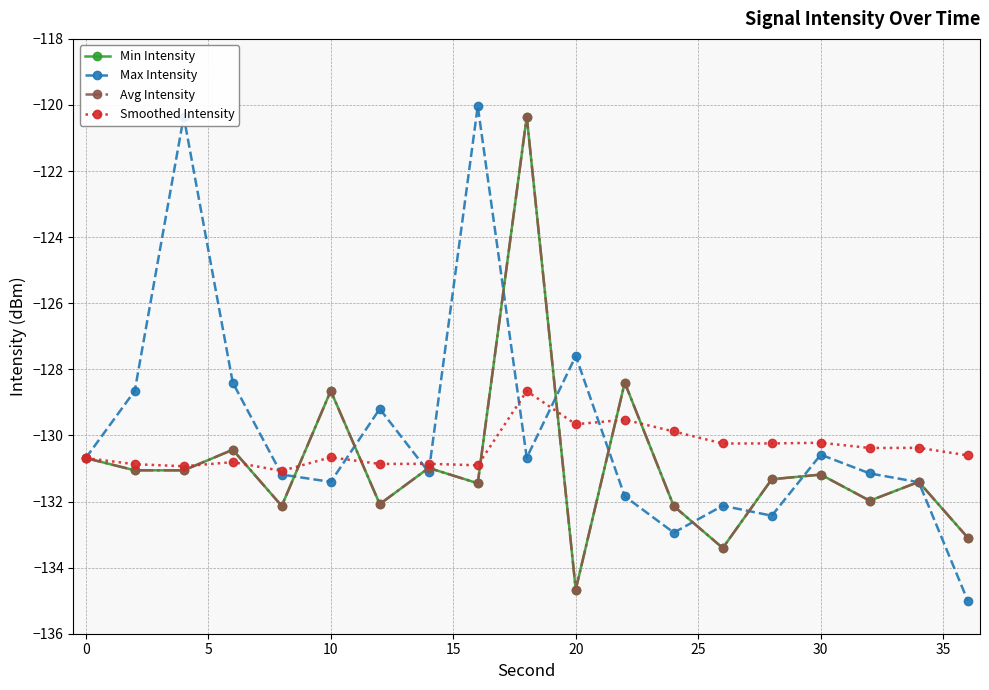

How many lines are shown in the chart?

4